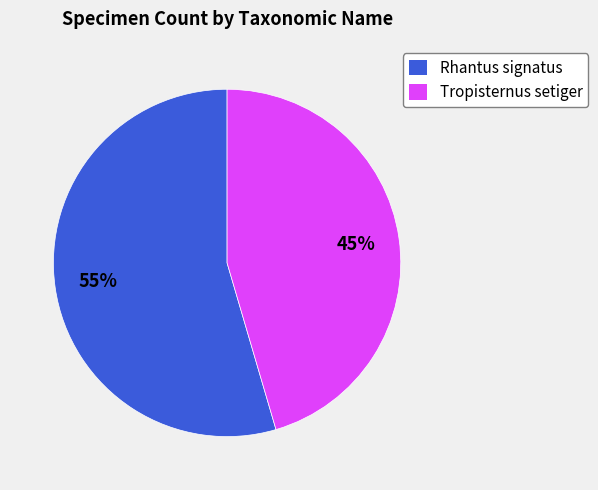

How many segments does this pie chart have?

2